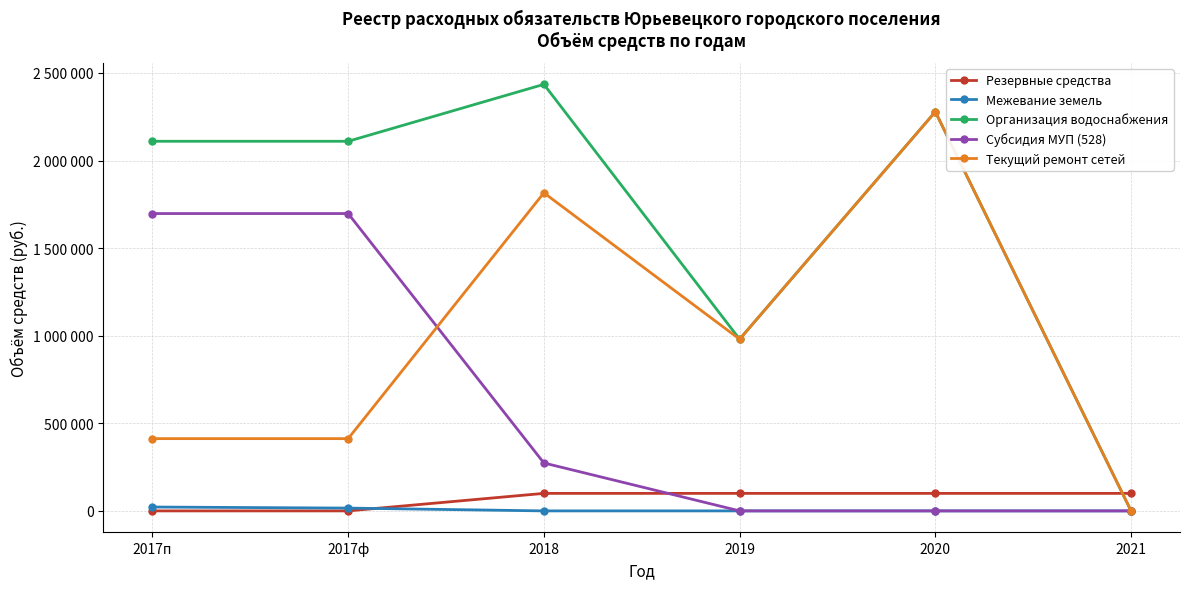

What is the difference between the maximum and minimum values in the Межевание земель series?

22075.7